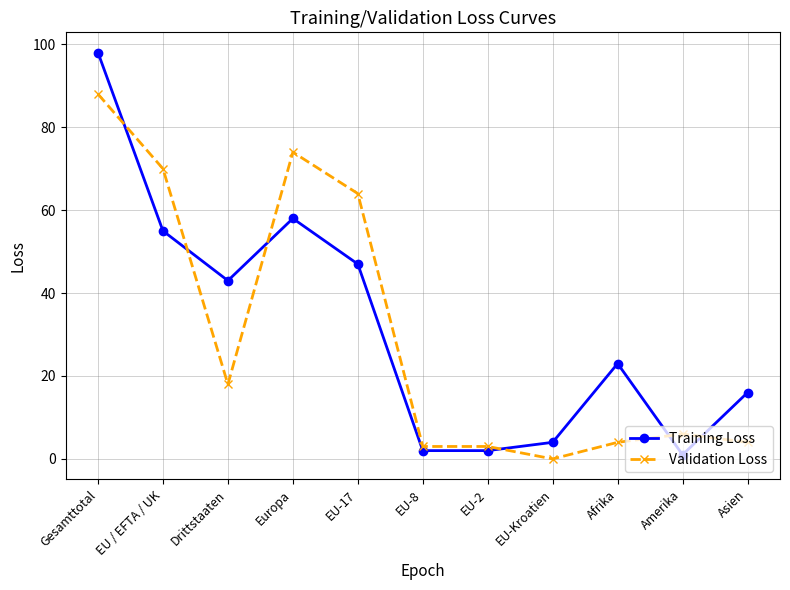

What is the approximate value of Validation Loss at EU-8?

3